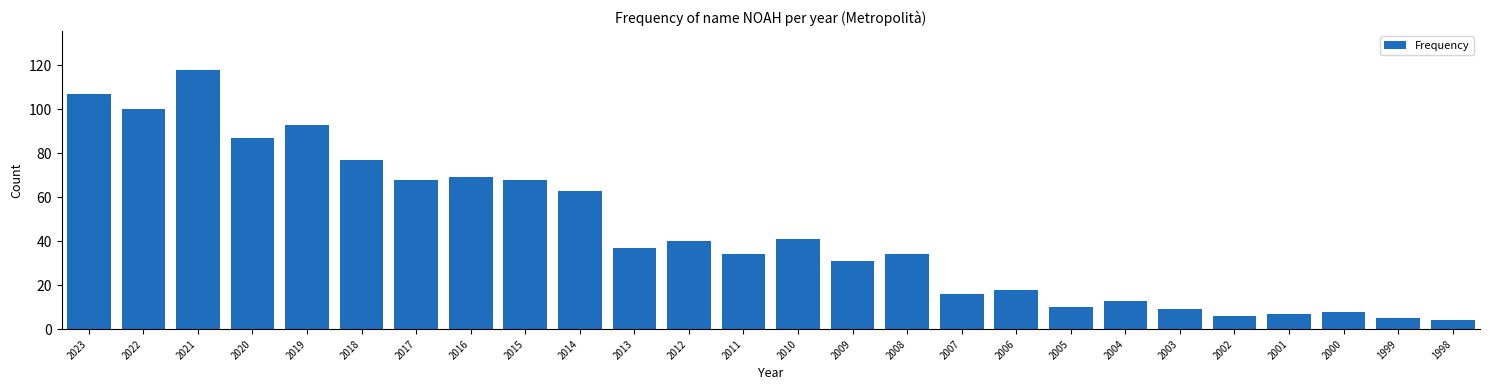

Reading left to right, what are all the values shown in this chart?

107	100	118	87	93	77	68	69	68	63	37	40	34	41	31	34	16	18	10	13	9	6	7	8	5	4